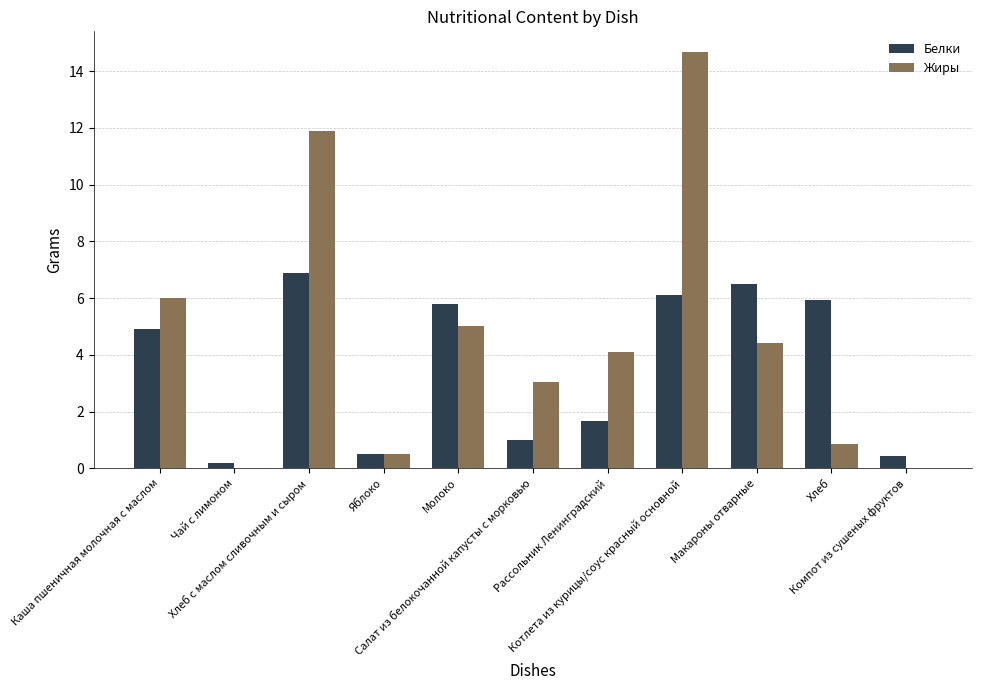

What is the sum of all Жиры values?

50.5